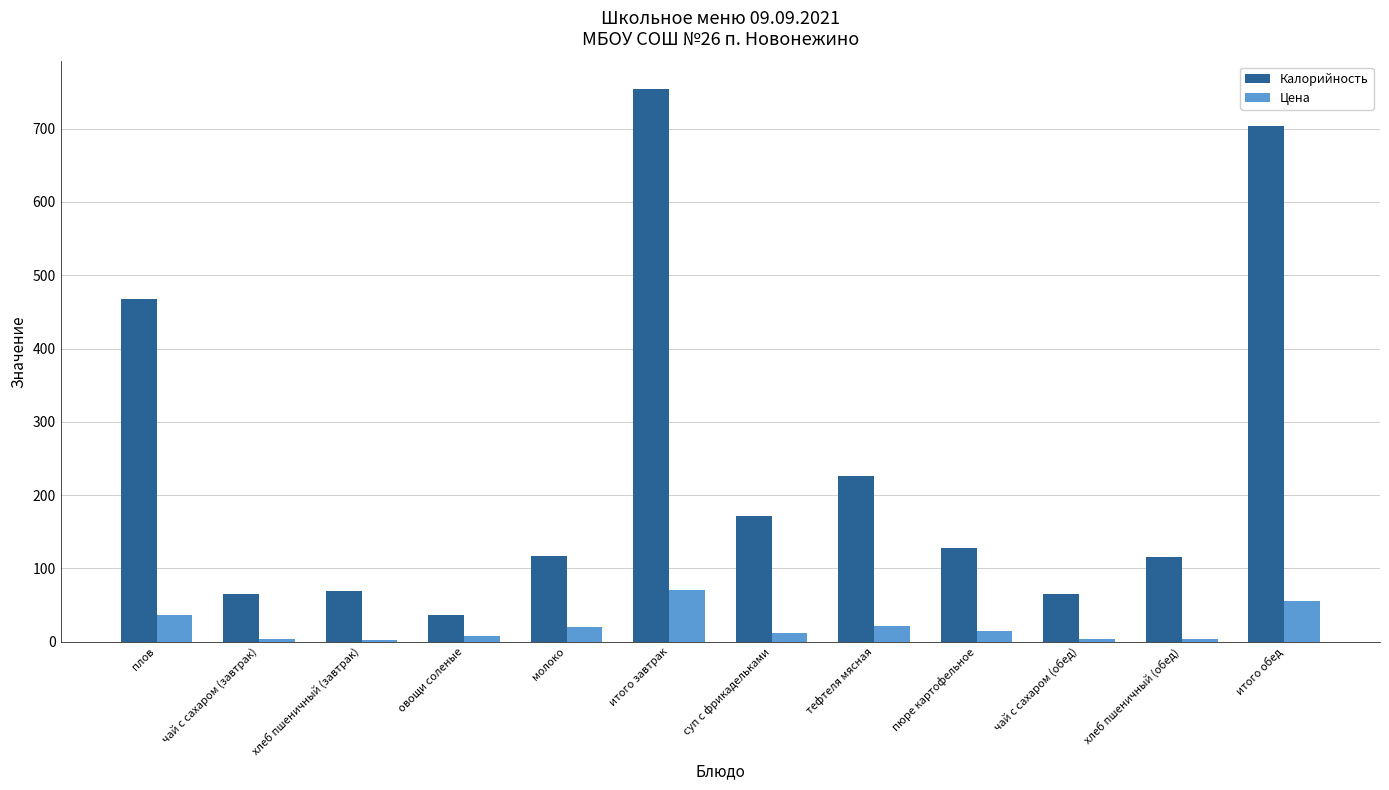

What is the sum of all Цена values?

250.0